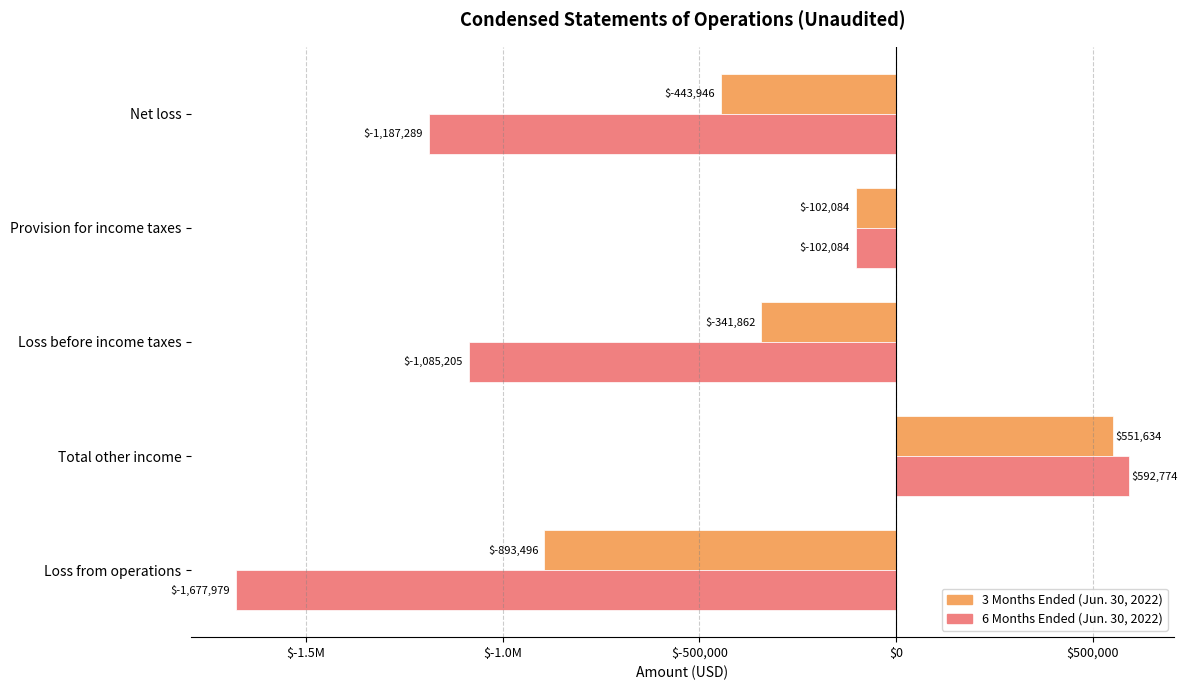

What are all the series names shown in the legend?

3 Months Ended (Jun. 30, 2022), 6 Months Ended (Jun. 30, 2022)